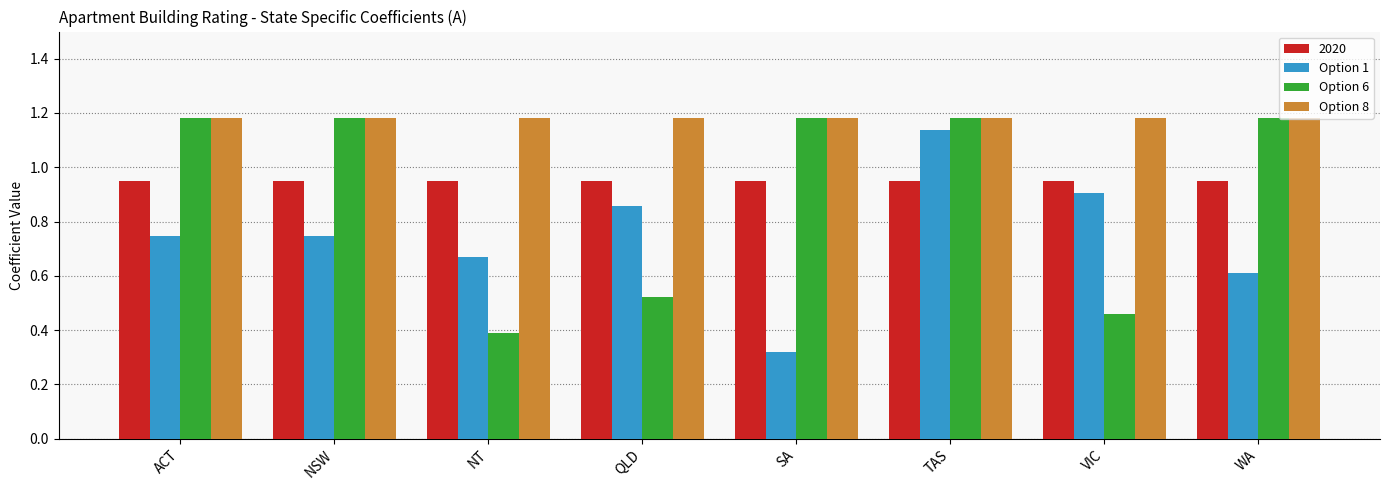

At how many categories does at least one series exceed 0?

8